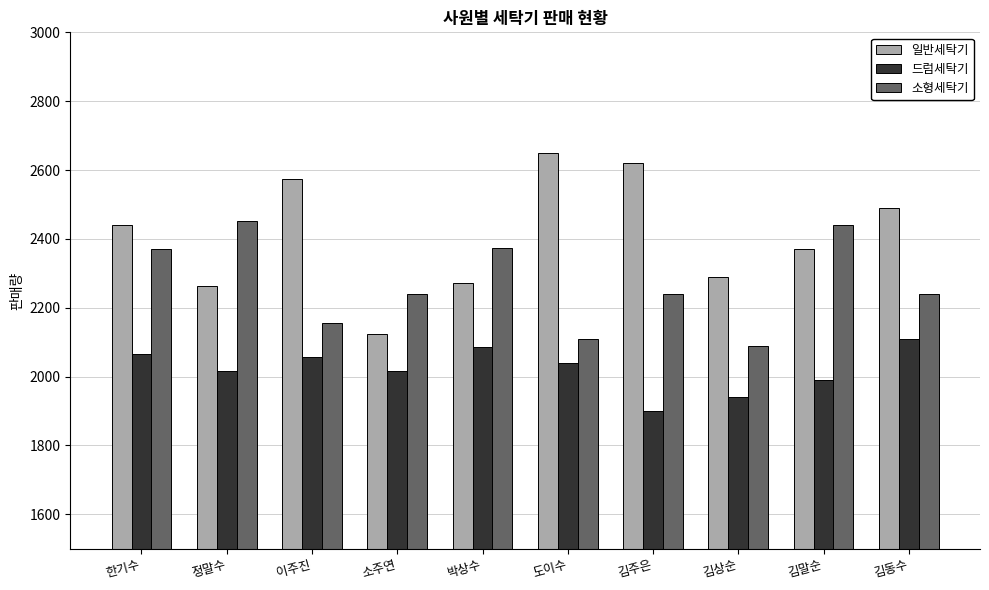

What is the difference between the second highest and second lowest values in the 드럼세탁기 series?

145